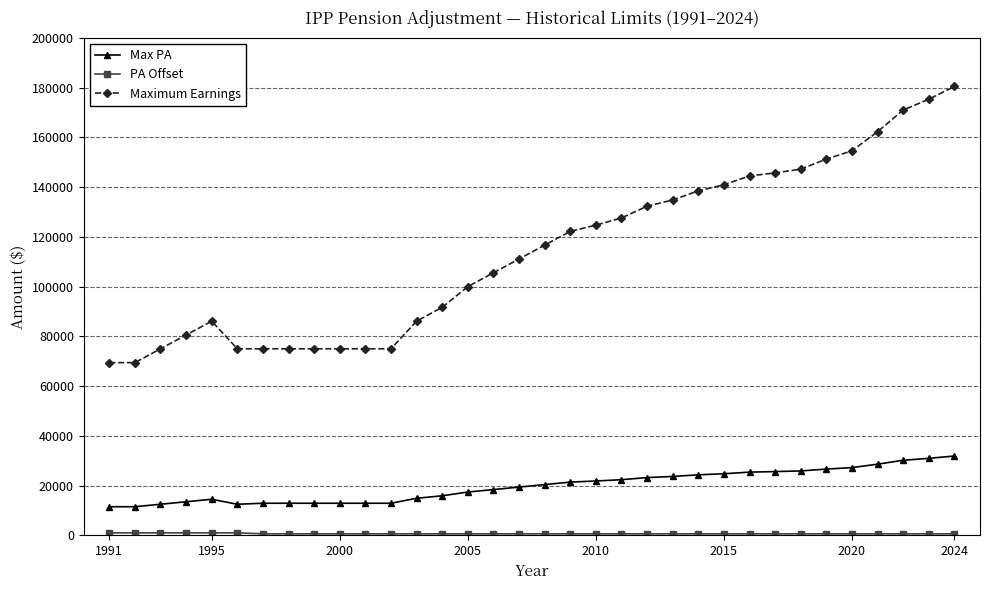

Which series has the largest range (max minus min)?

Maximum Earnings